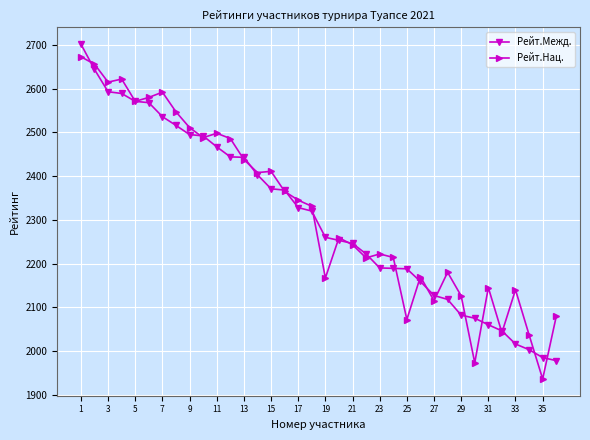

What is the maximum value shown in the chart?

2702